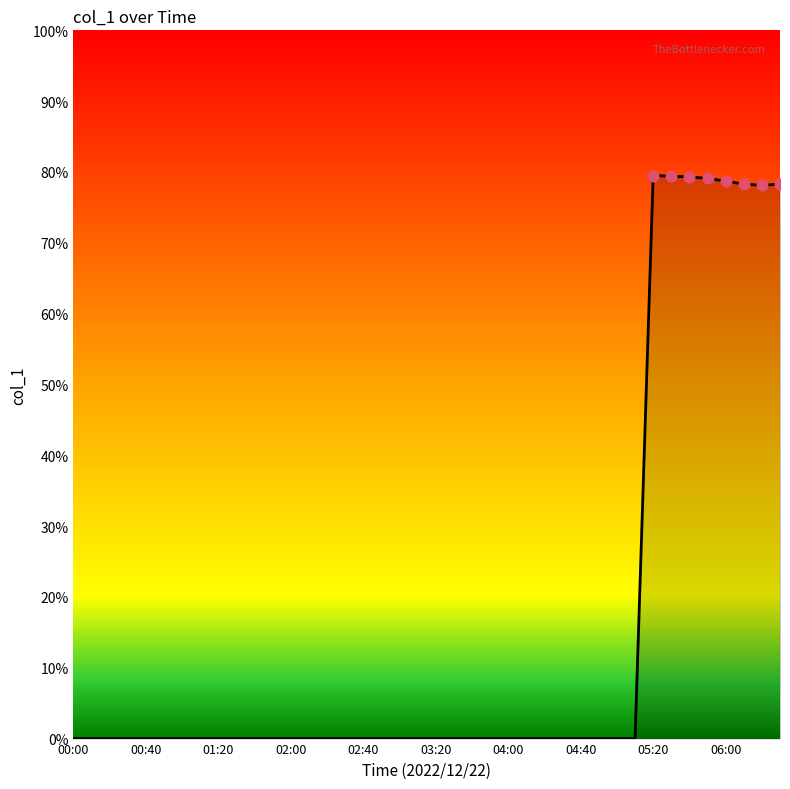

What is the maximum value shown in the chart?

79.5